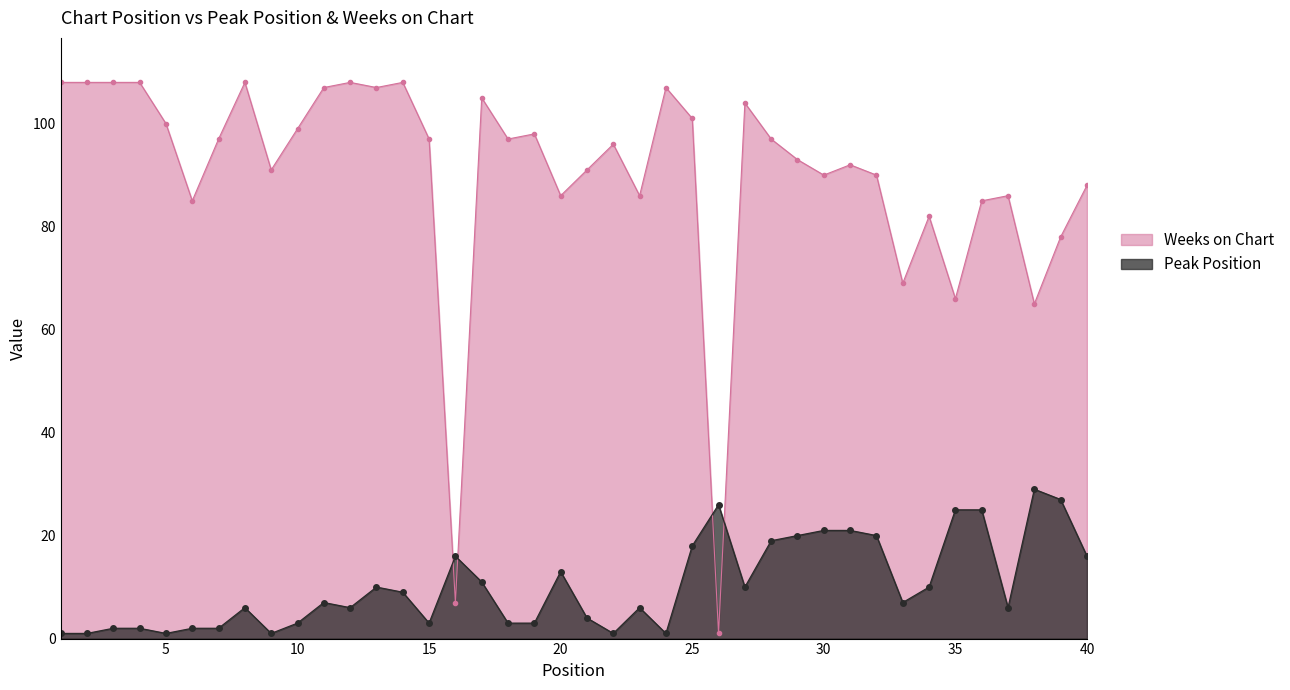

List the series in order of their overall mean, highest first.

Weeks on Chart, Peak Position